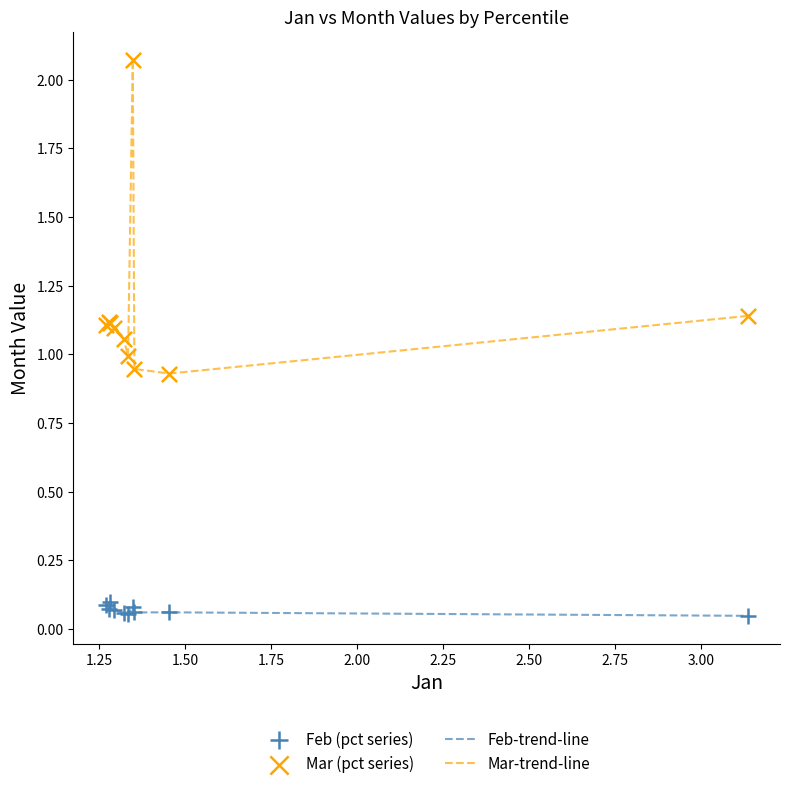

Which series has the largest total across all categories?

Mar-trend-line